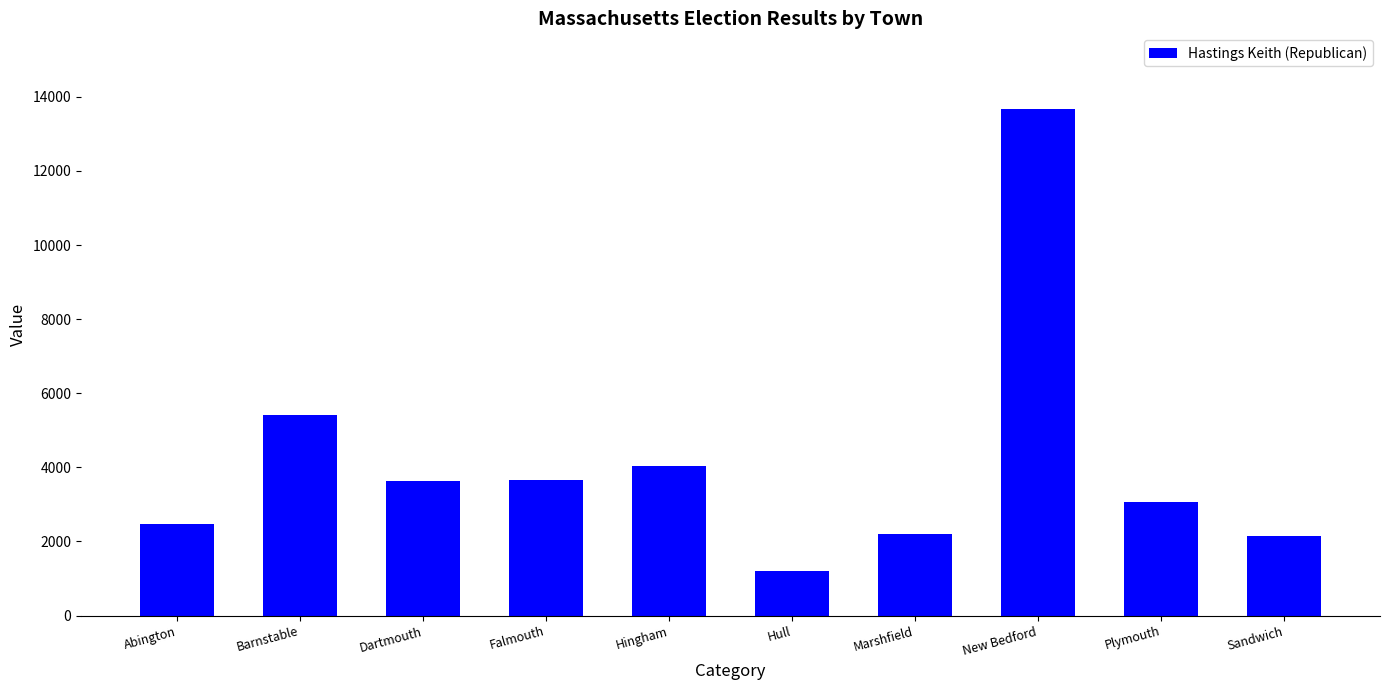

What is the average value?

4150